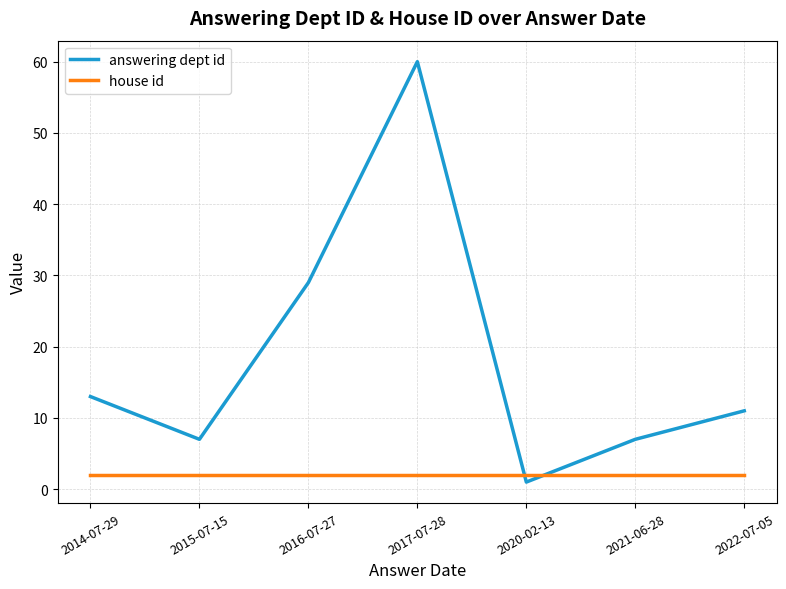

Between 2014-07-29 and 2022-07-05, which series saw the biggest shift?

answering dept id